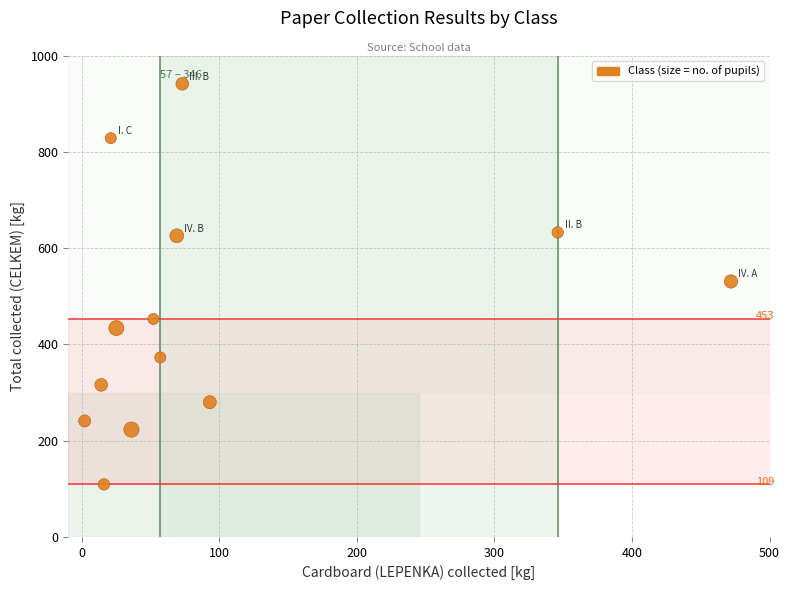

What is the range of Y values (max minus min)?

833